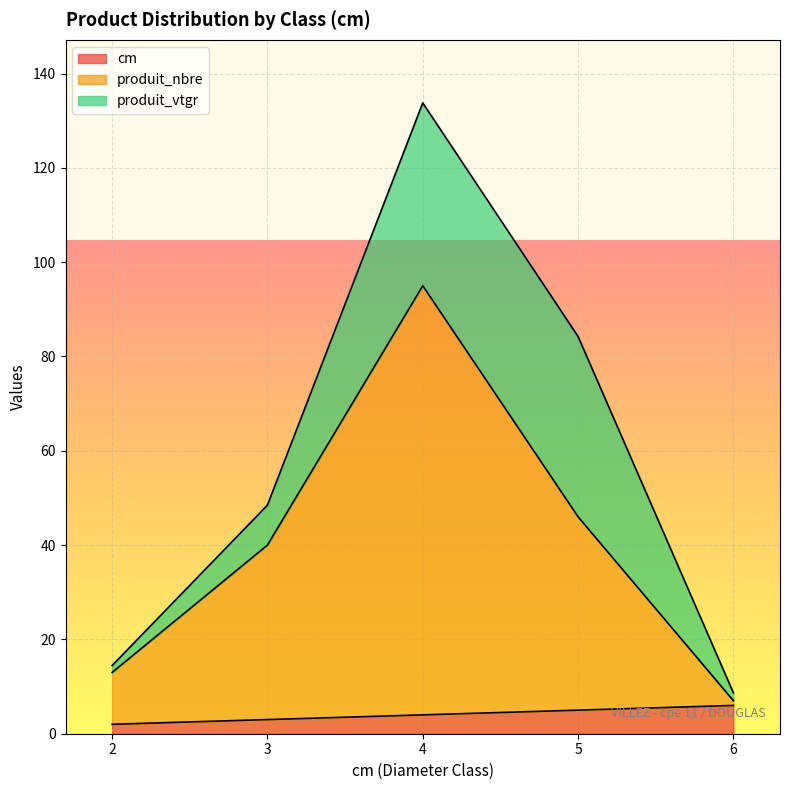

True or false: cm has more than 1 interior local peaks.

False